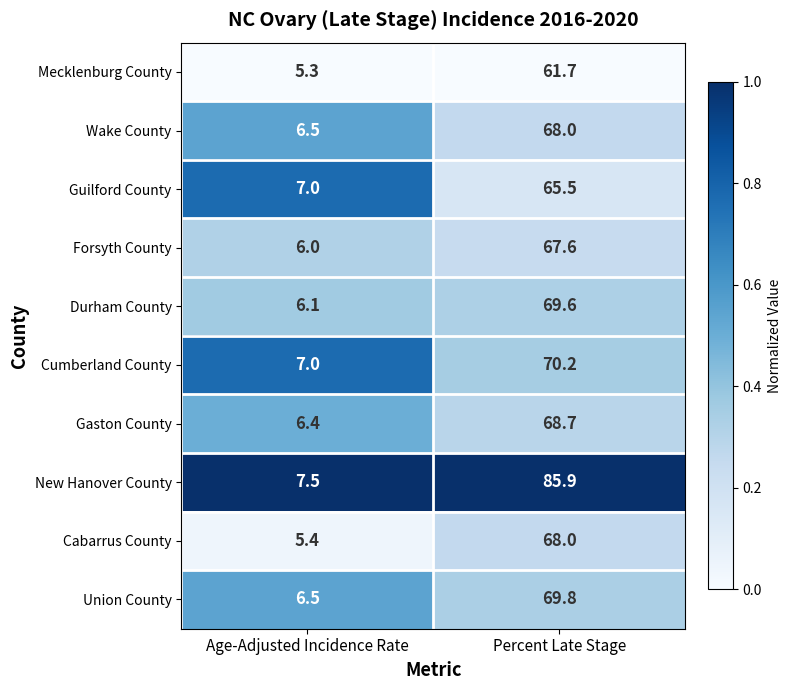

Reading left to right, transcribe all the data shown in this chart.

Mecklenburg County: Age-Adjusted Incidence Rate=5.3	Percent Late Stage=61.7
Wake County: Age-Adjusted Incidence Rate=6.5	Percent Late Stage=68.0
Guilford County: Age-Adjusted Incidence Rate=7.0	Percent Late Stage=65.5
Forsyth County: Age-Adjusted Incidence Rate=6.0	Percent Late Stage=67.6
Durham County: Age-Adjusted Incidence Rate=6.1	Percent Late Stage=69.6
Cumberland County: Age-Adjusted Incidence Rate=7.0	Percent Late Stage=70.2
Gaston County: Age-Adjusted Incidence Rate=6.4	Percent Late Stage=68.7
New Hanover County: Age-Adjusted Incidence Rate=7.5	Percent Late Stage=85.9
Cabarrus County: Age-Adjusted Incidence Rate=5.4	Percent Late Stage=68.0
Union County: Age-Adjusted Incidence Rate=6.5	Percent Late Stage=69.8